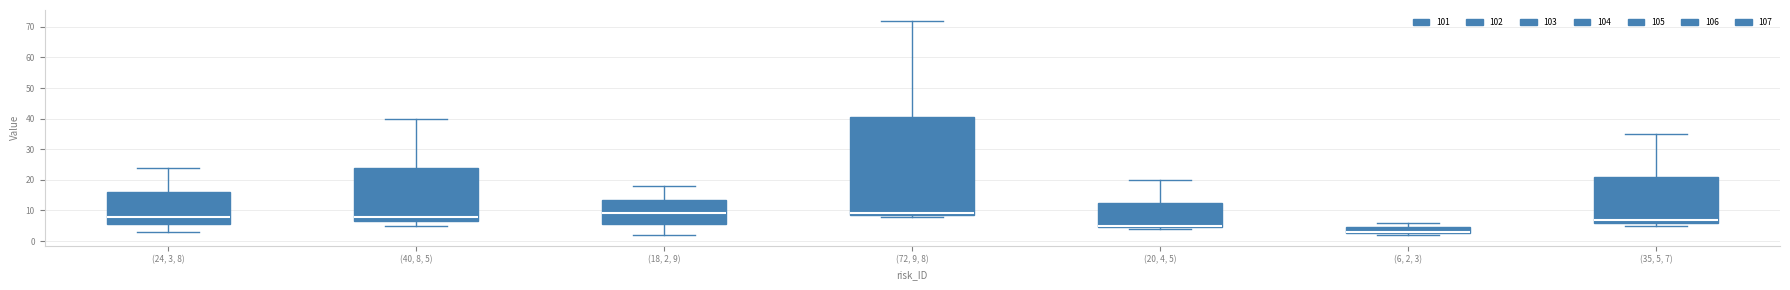

Which box has the lowest median line?

(6, 2, 3)